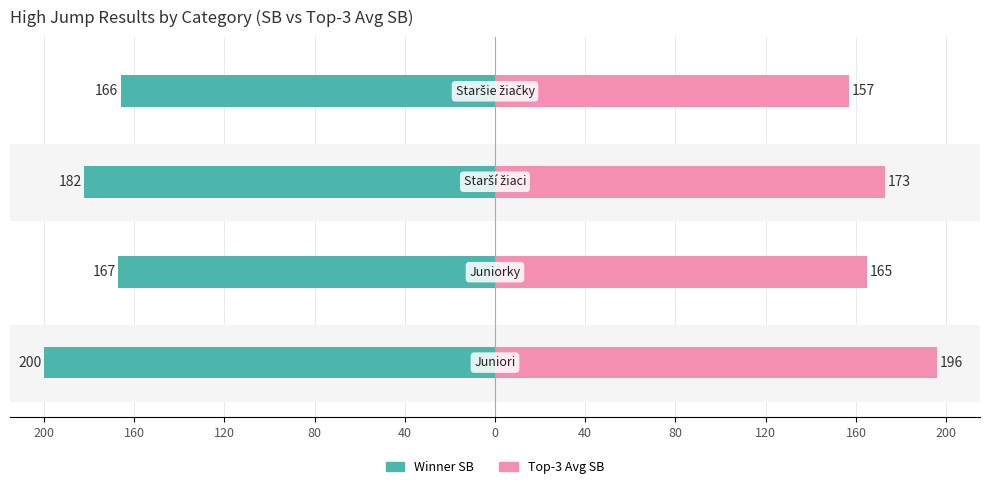

Is the value of Top-3 Avg SB at 80 greater than the value of Winner SB at 80?

Yes